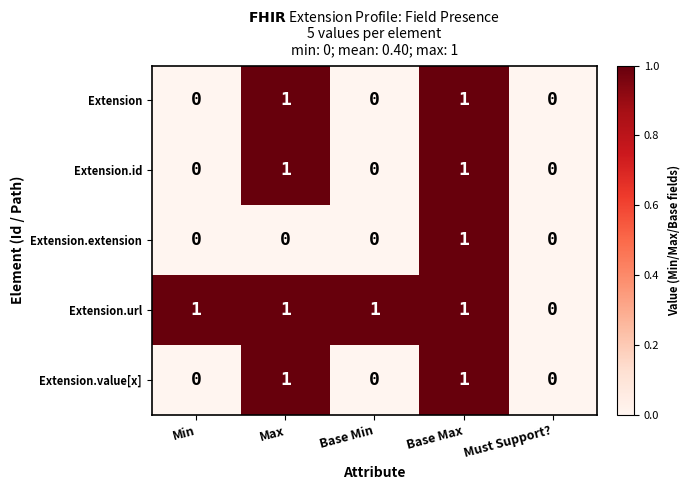

At which label does Extension.extension reach its peak?

Base Max